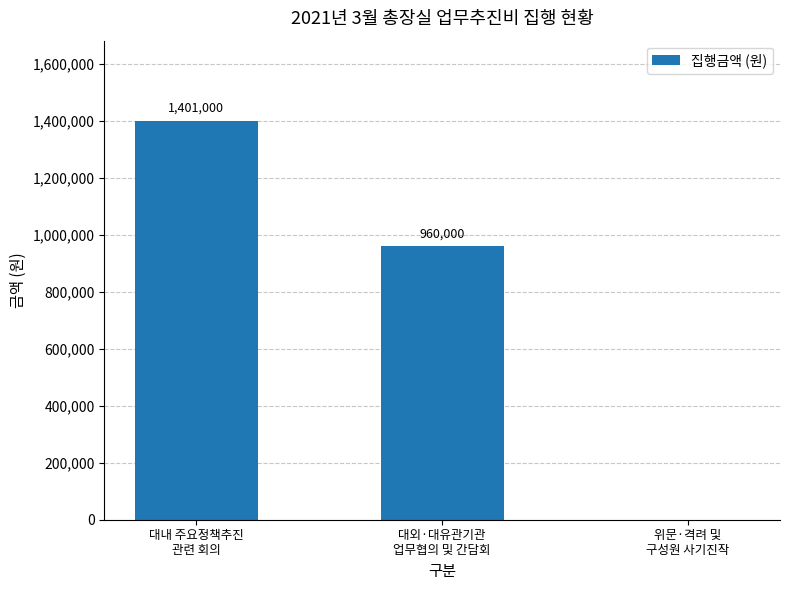

True or false: the data shows 960000 at 대외·대유관기관
업무협의 및 간담회.

True